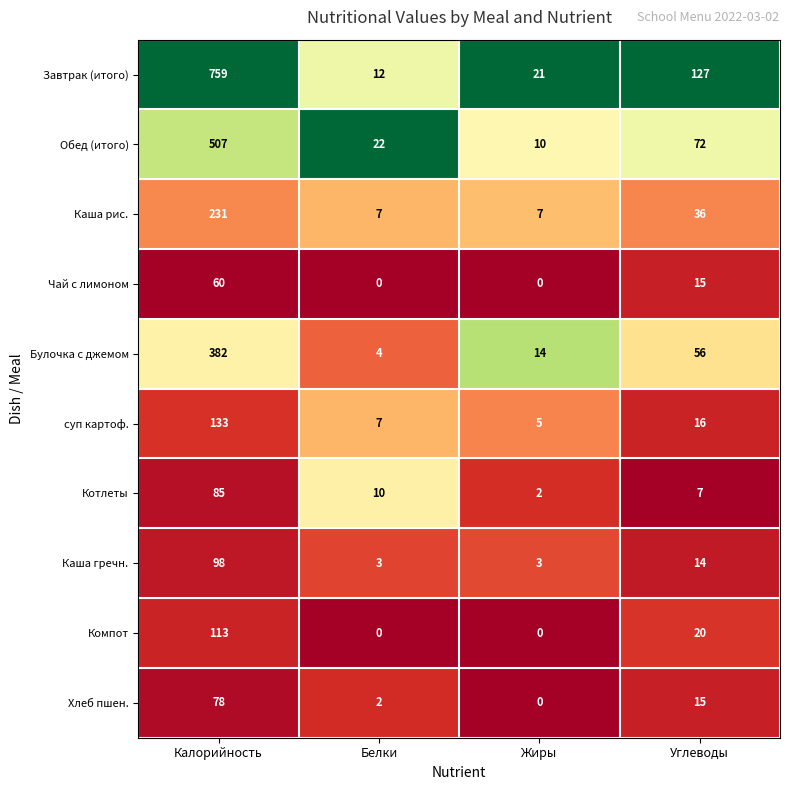

At which label does Обед (итого) reach its peak?

Калорийность